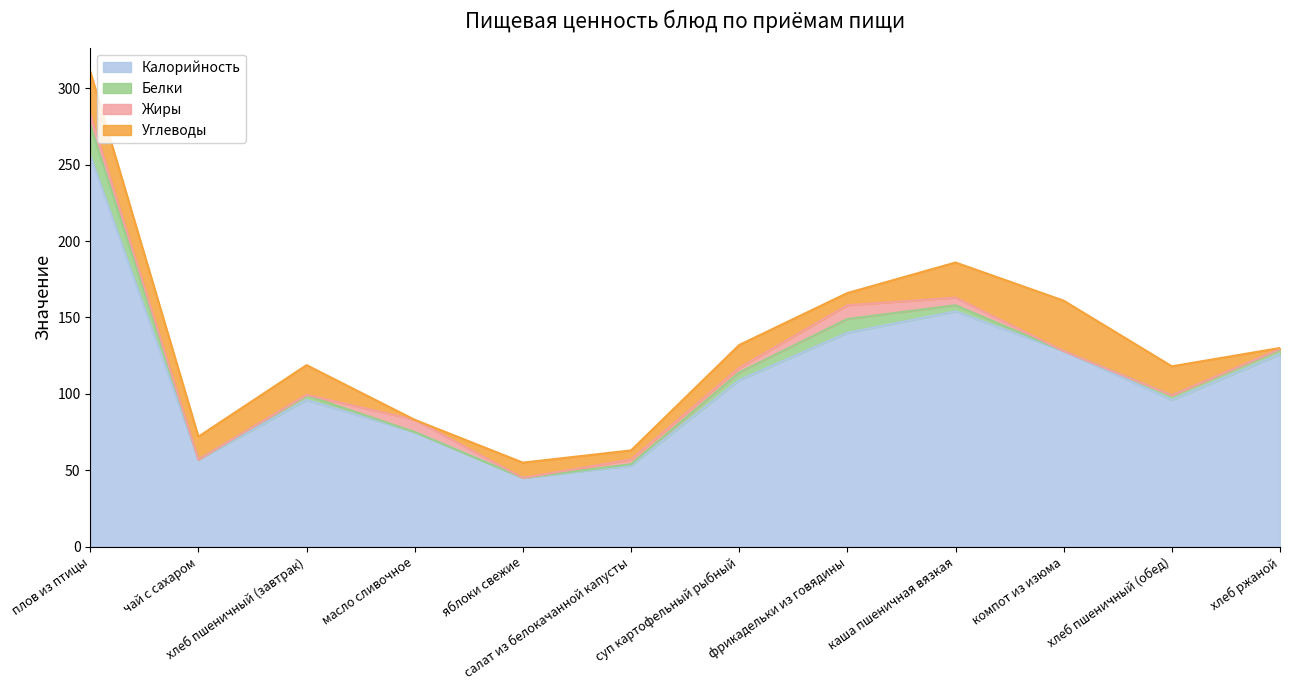

What is the label of the 4th point from the right?

каша пшеничная вязкая